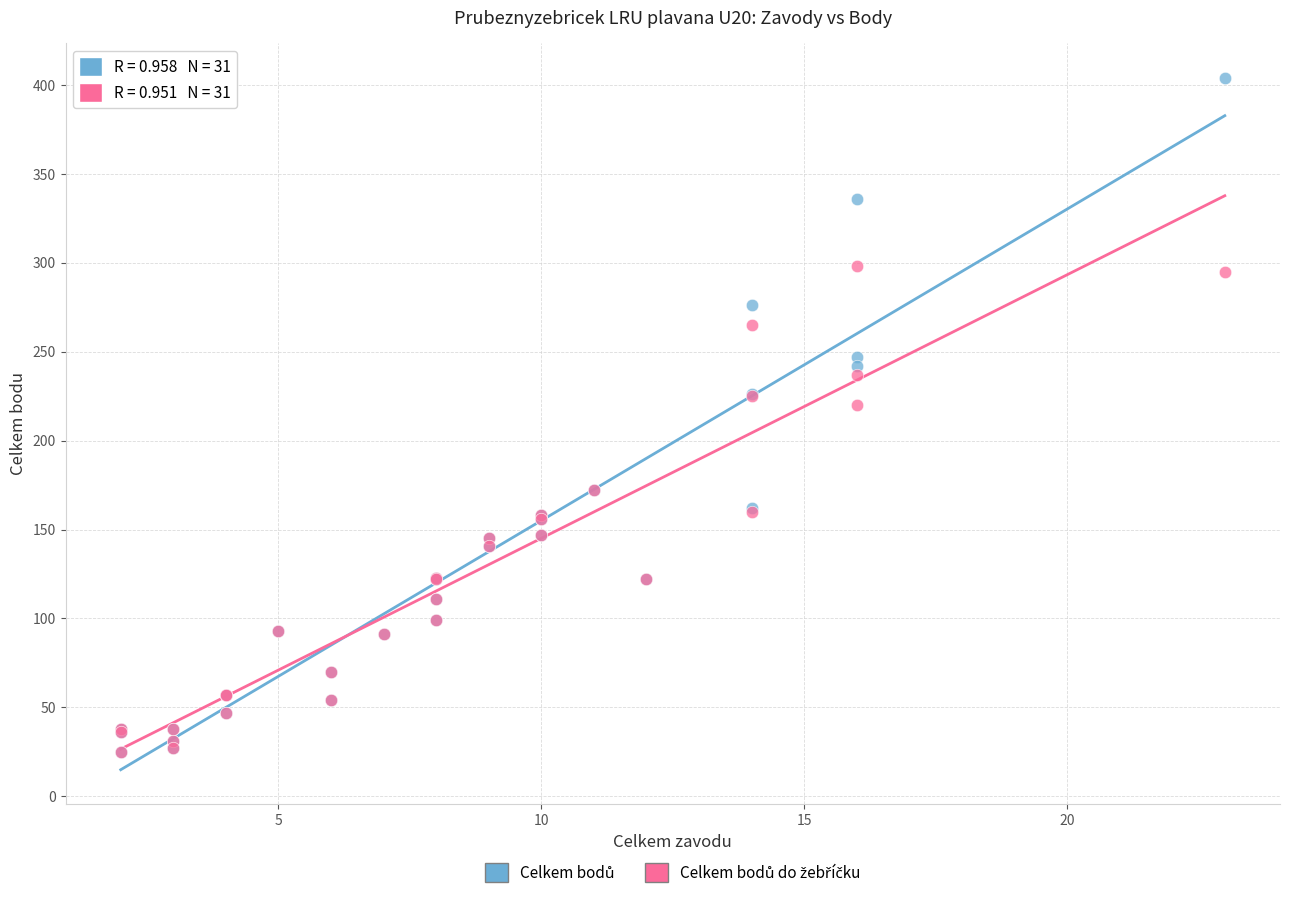

Across all series, what Y value is closest to 214?

220